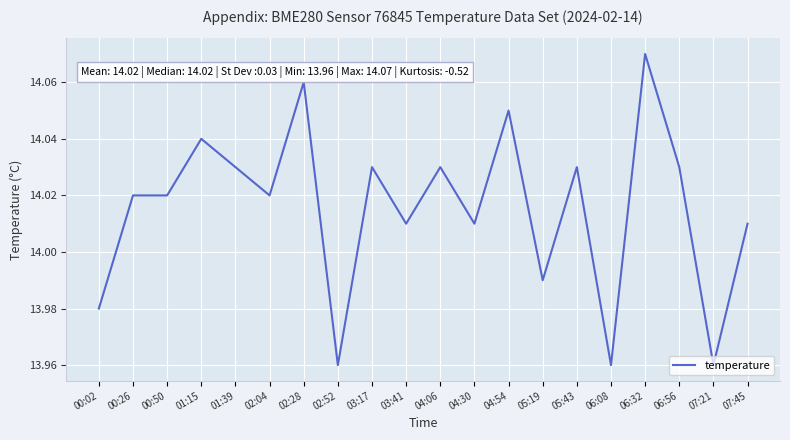

At which category does the chart reach its peak across all series?

06:32